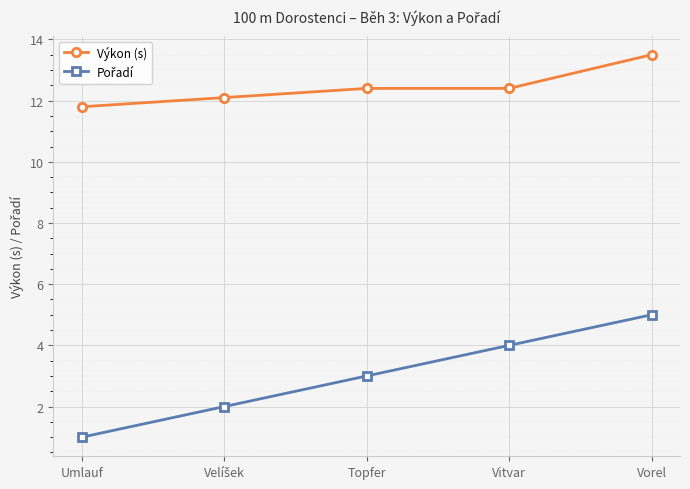

The Výkon (s) series shows 18.7 at Vitvar. True or false?

False